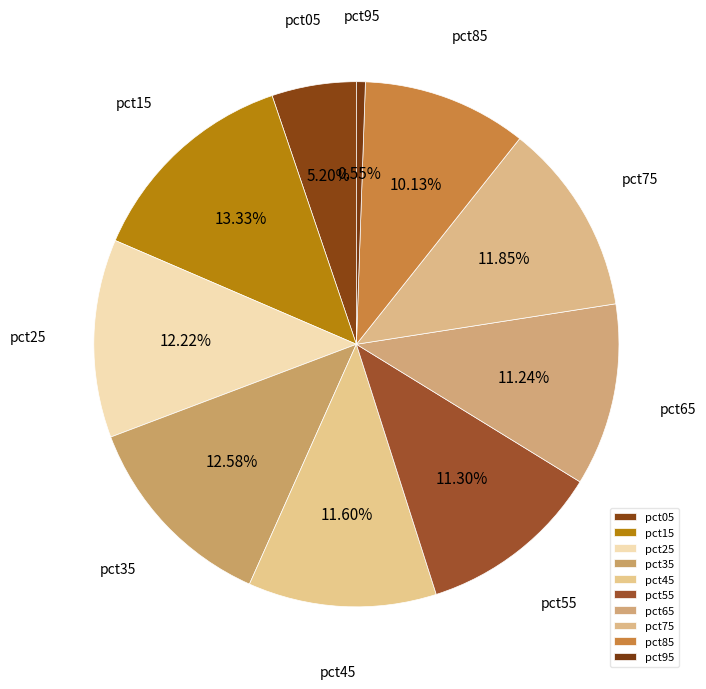

The pct05 slice represents 1% of the pie. True or false?

False